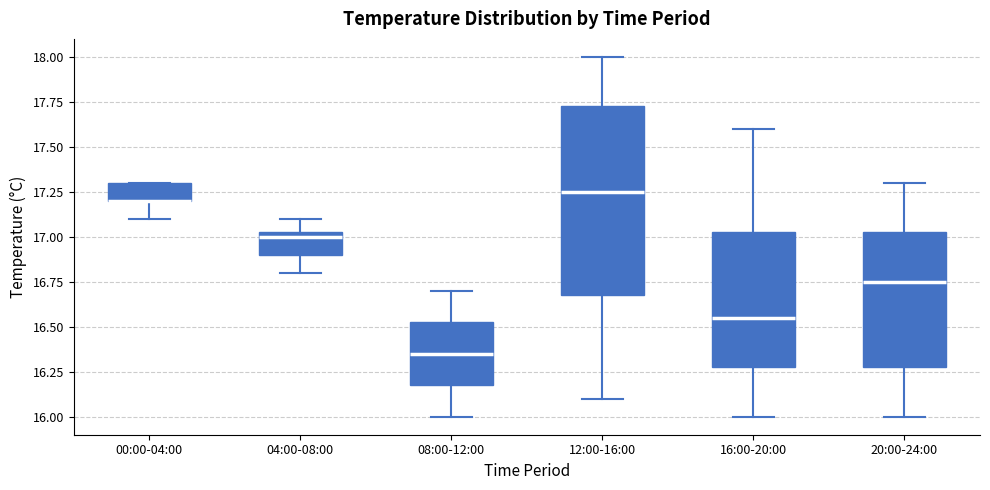

Comparing the boxes themselves (not the whiskers), which one is the tallest?

12:00-16:00